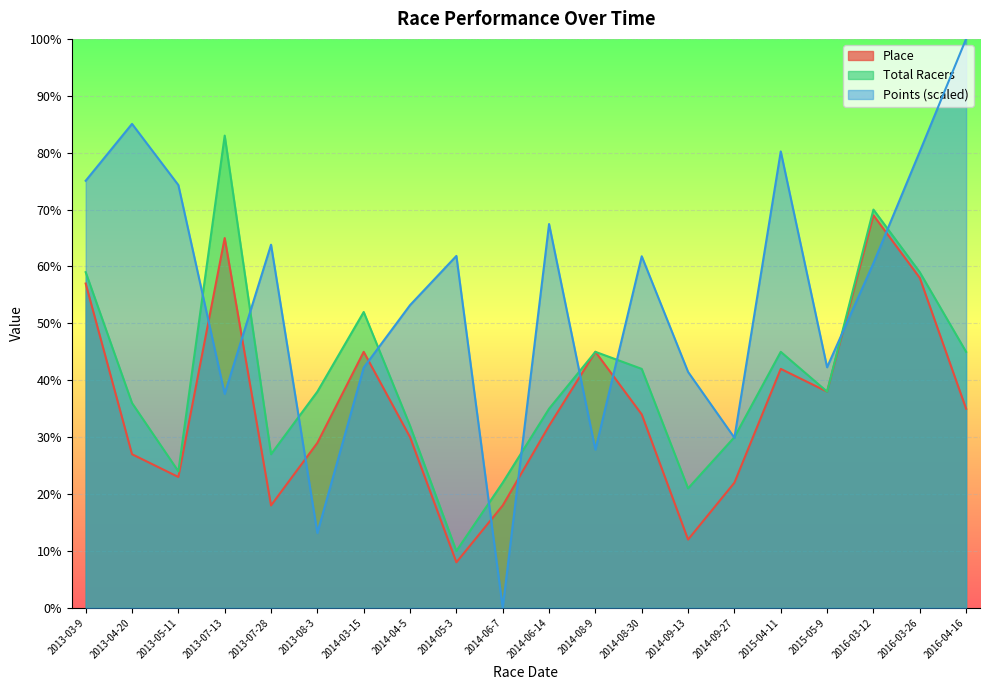

Which series has the largest range (max minus min)?

Points (scaled)